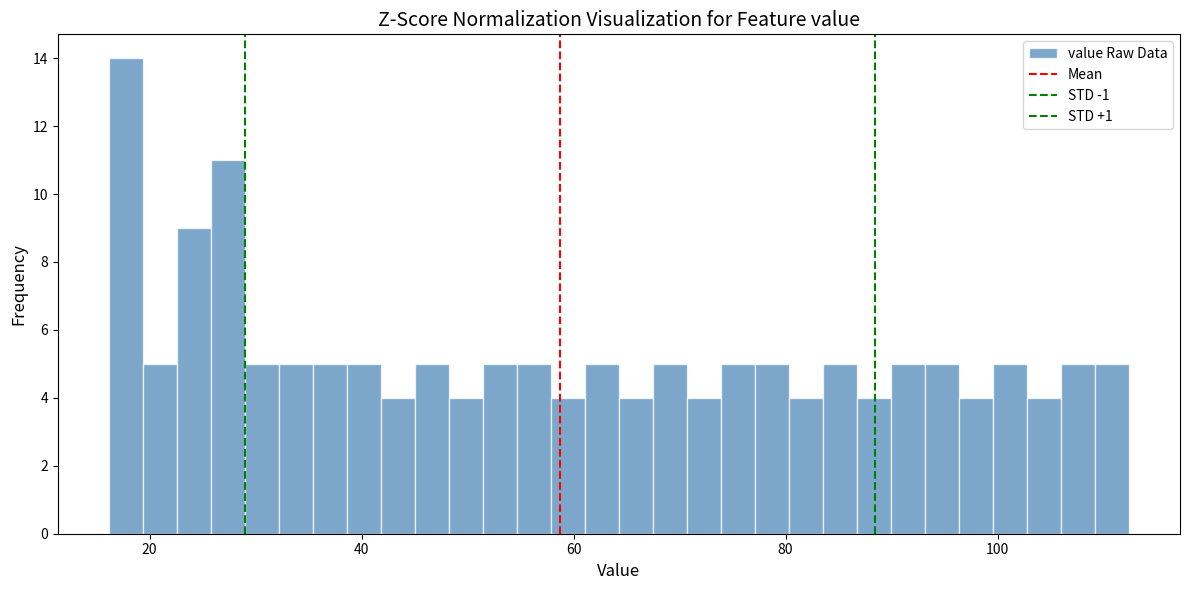

Around what value on the x-axis is the tallest bar? Give the approximate position of its centre, as read against the axis.

18